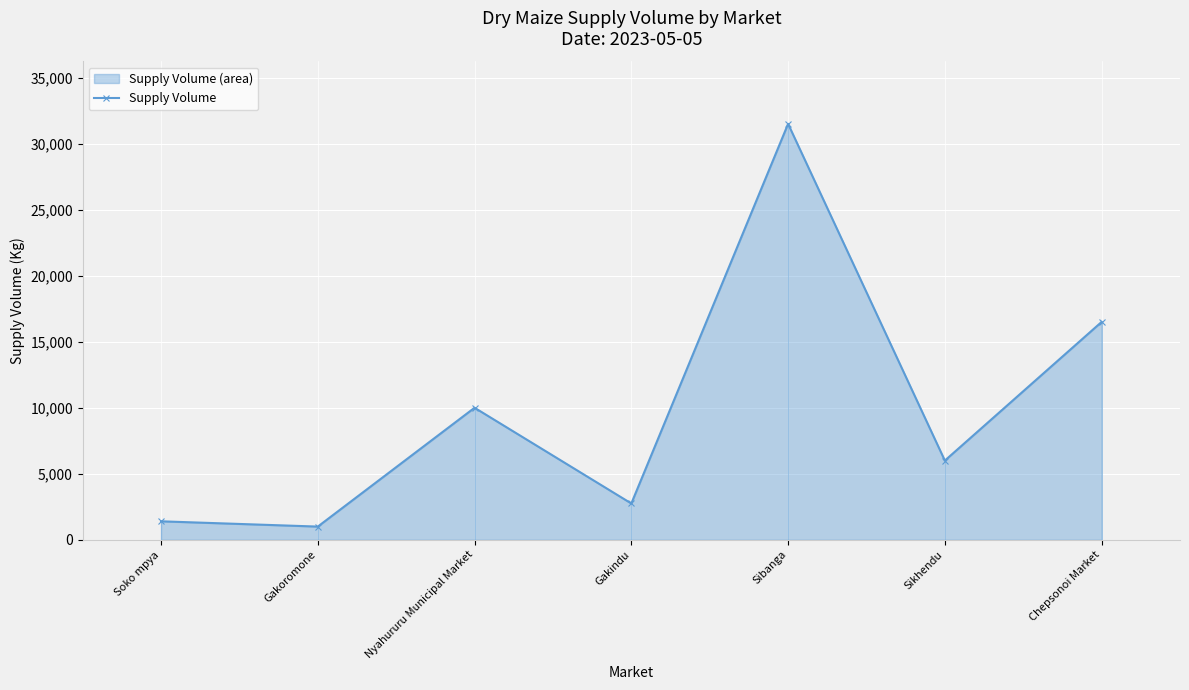

What is the maximum value shown in the chart?

31500